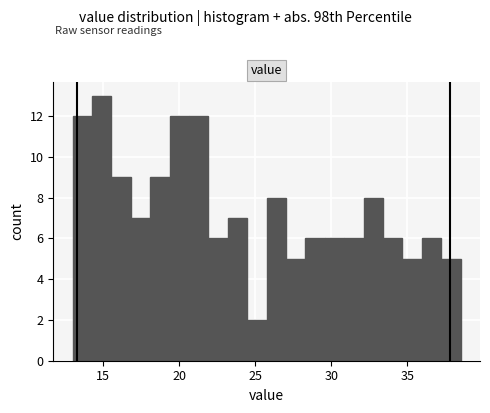

Around what value on the x-axis is the tallest bar? Give the approximate position of its centre, as read against the axis.

15.0